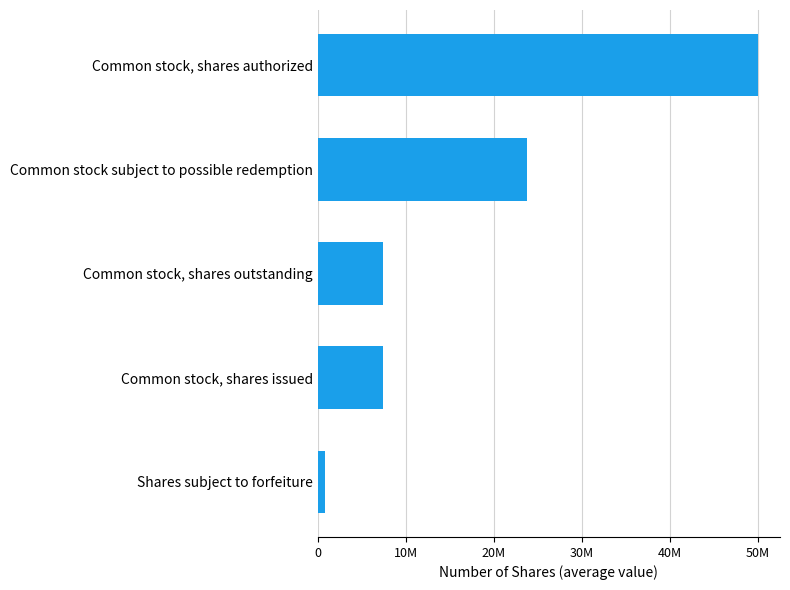

What is the sum of all values?

89190667